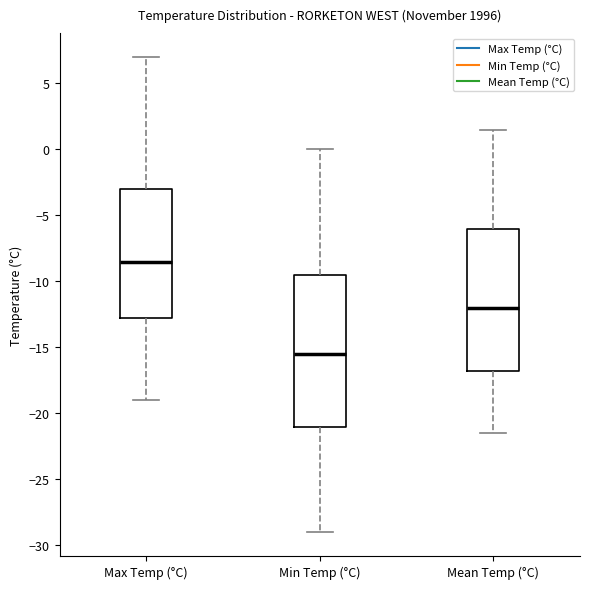

Which box has the highest median line?

Max Temp (°C)